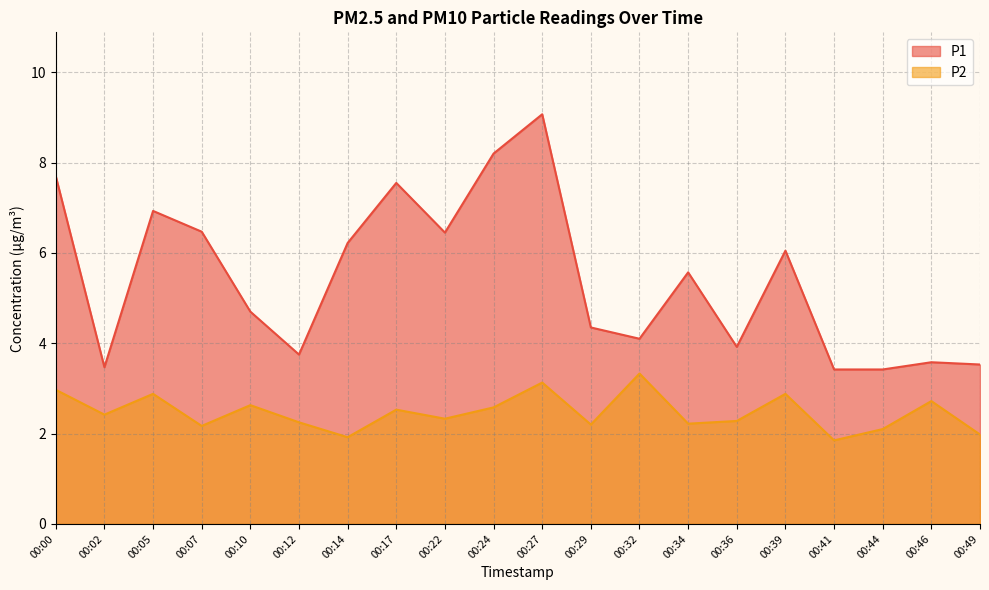

At how many categories does at least one series exceed 7?

4